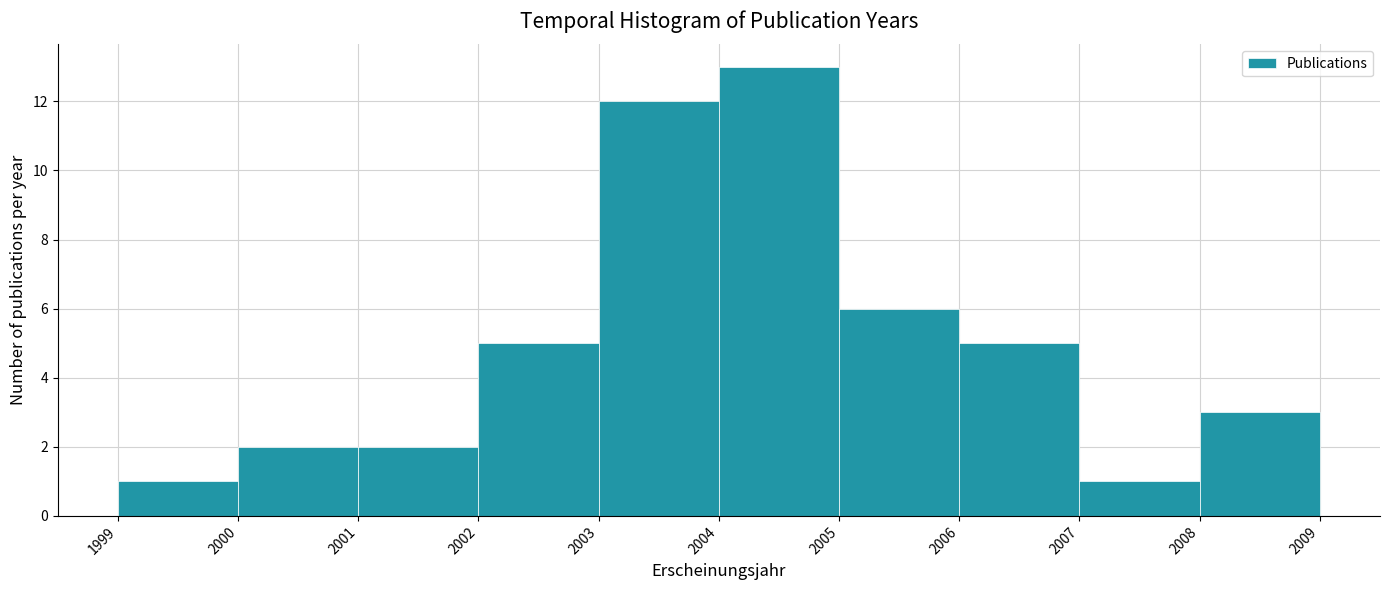

Reading left to right, transcribe this chart: for each bar, give the range it covers on the x-axis and its height. The values are not printed on the chart, so give them approximately, as read against the axis.

1999 to 2000: 1
2000 to 2001: 2
2001 to 2002: 2
2002 to 2003: 5
2003 to 2004: 12
2004 to 2005: 13
2005 to 2006: 6
2006 to 2007: 5
2007 to 2008: 1
2008 to 2009: 3